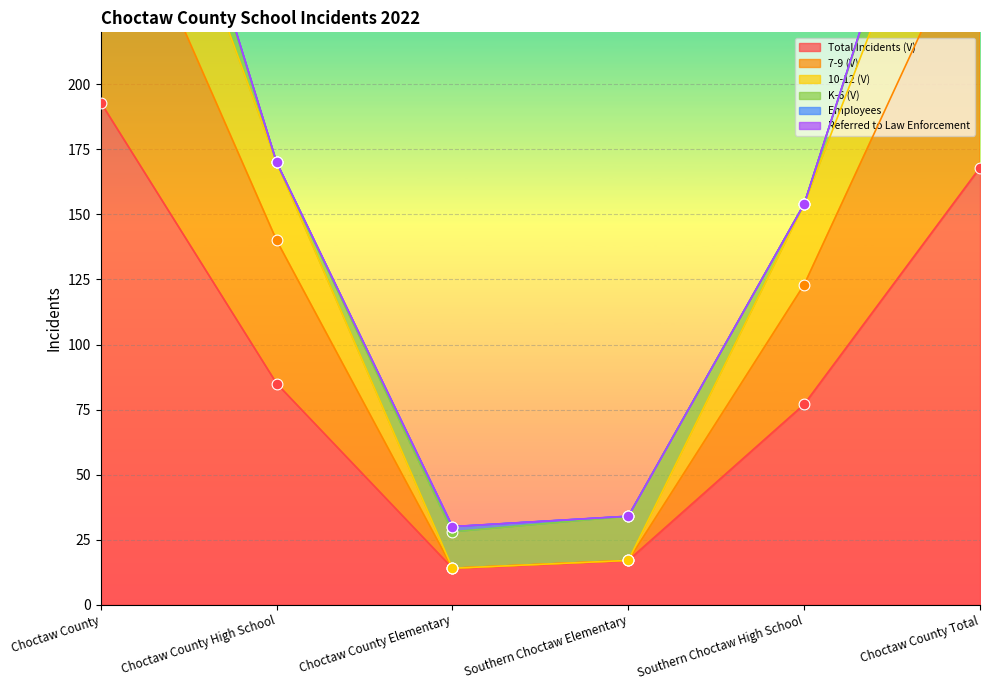

What is the highest value of the Total Incidents (V) series?

193